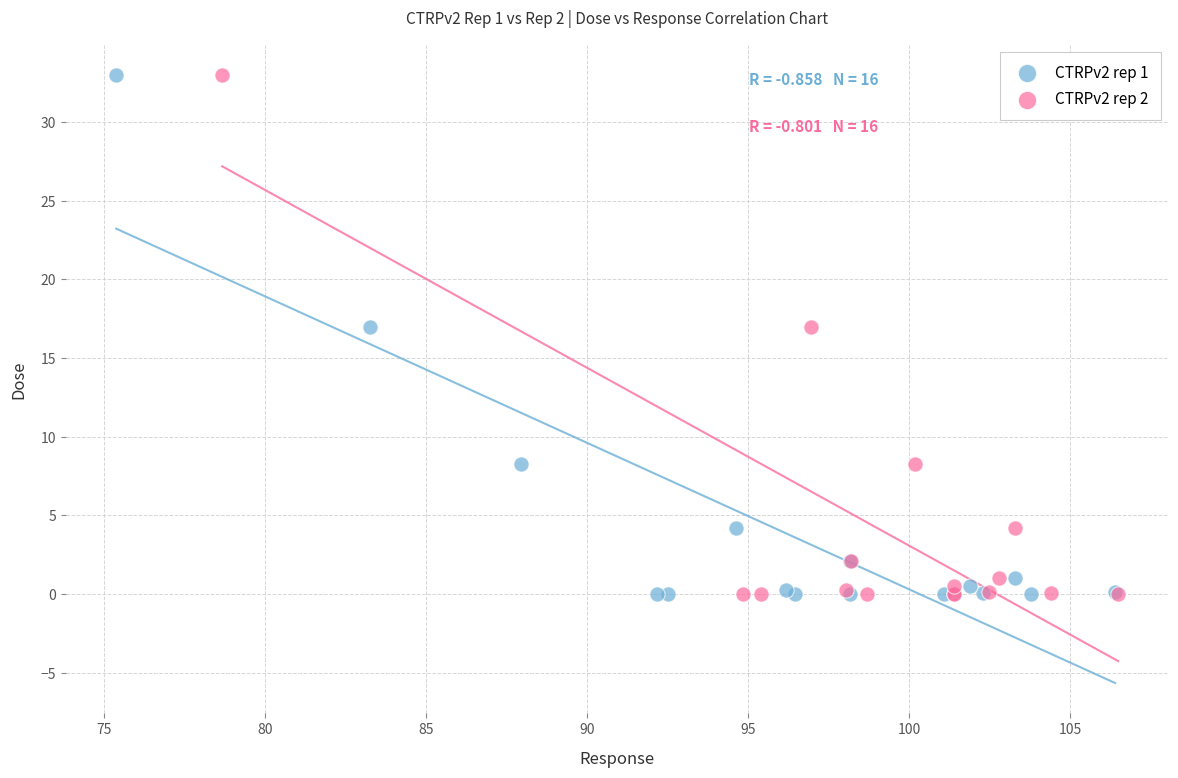

What are all the series names shown in the legend?

CTRPv2 rep 1, CTRPv2 rep 2